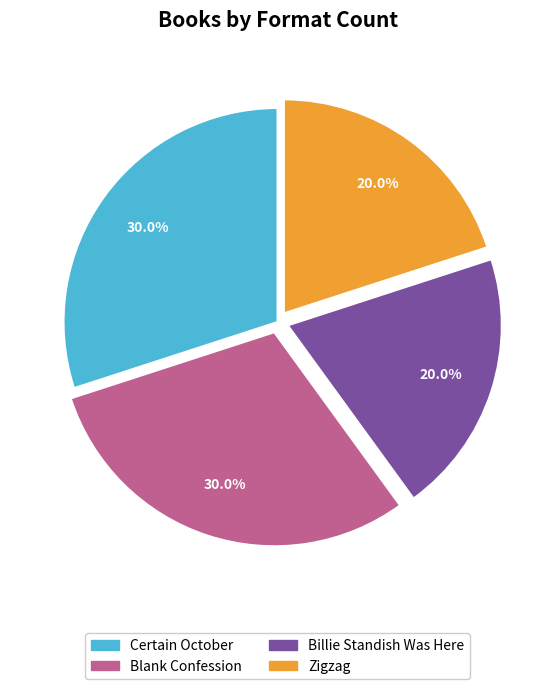

To the nearest percent, what portion does Zigzag represent?

20%